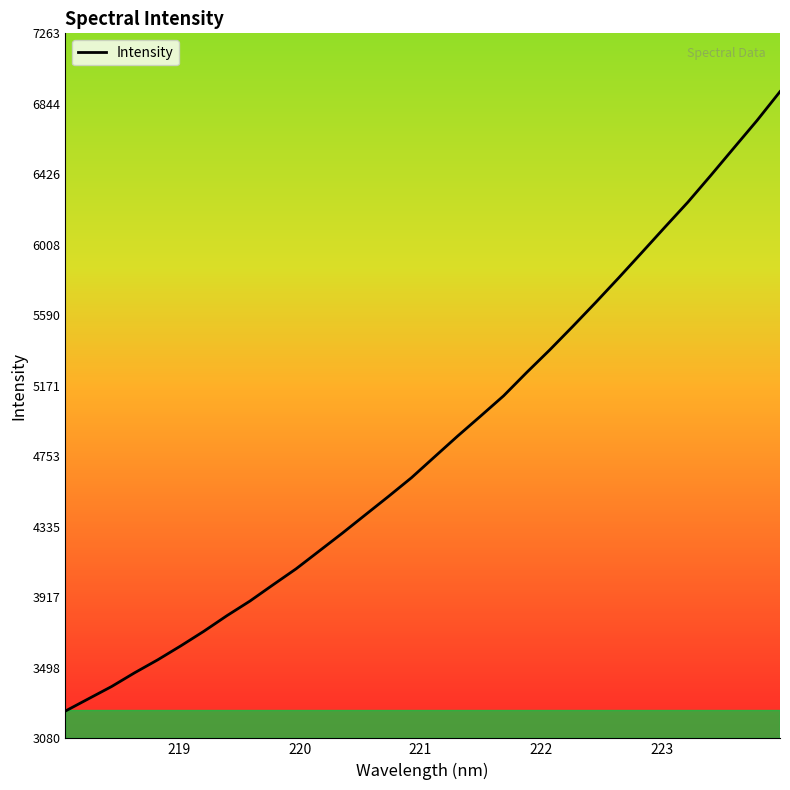

What is the difference between the maximum and minimum values?

3674.4